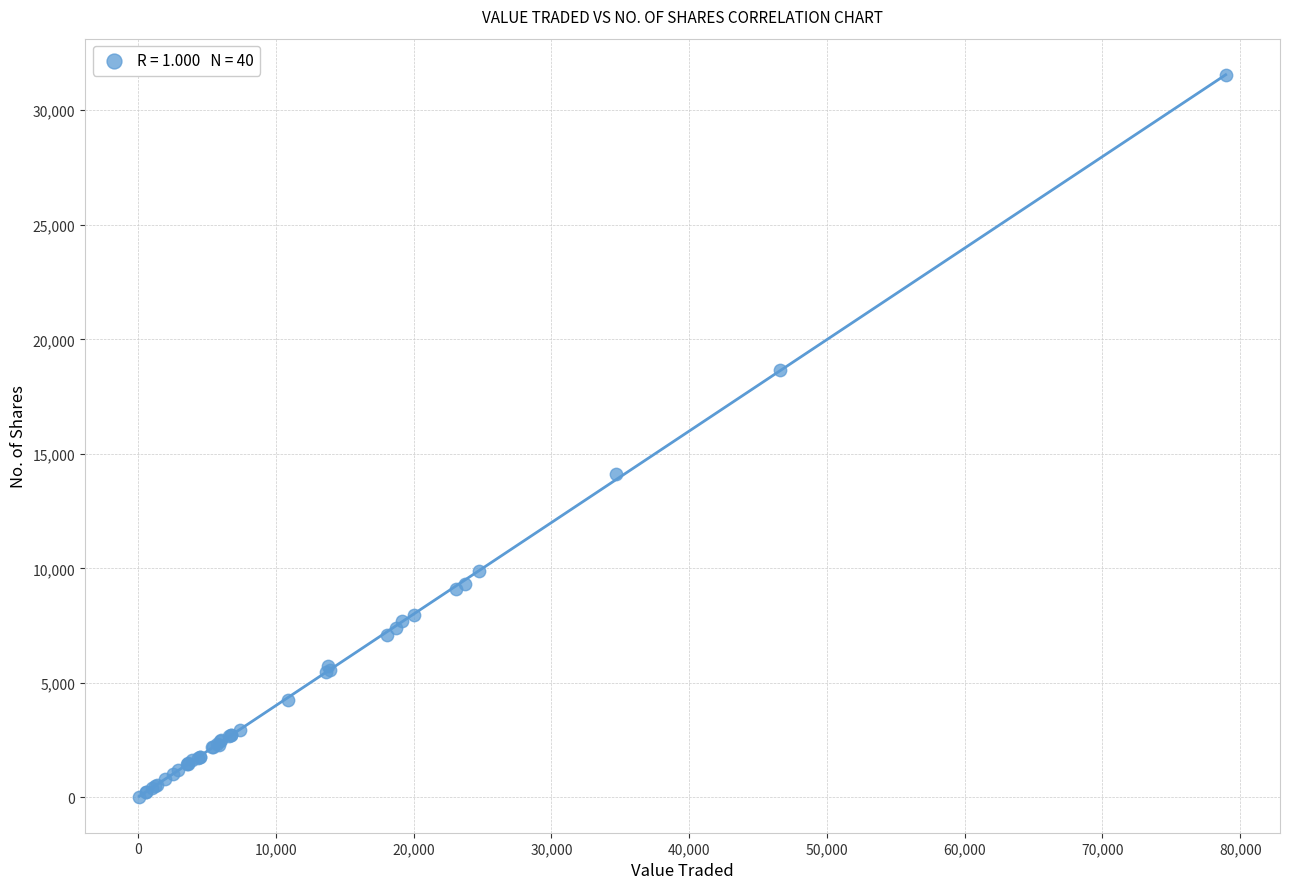

What Y value in the scatter plot is closest to 15790?

14101